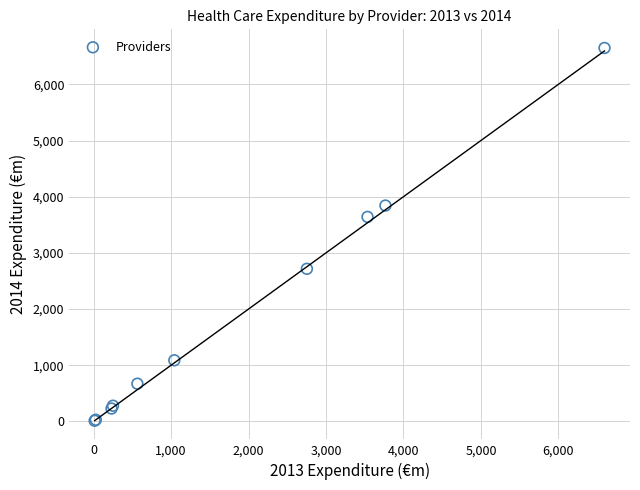

What Y value in the scatter plot is closest to 3329?

3640